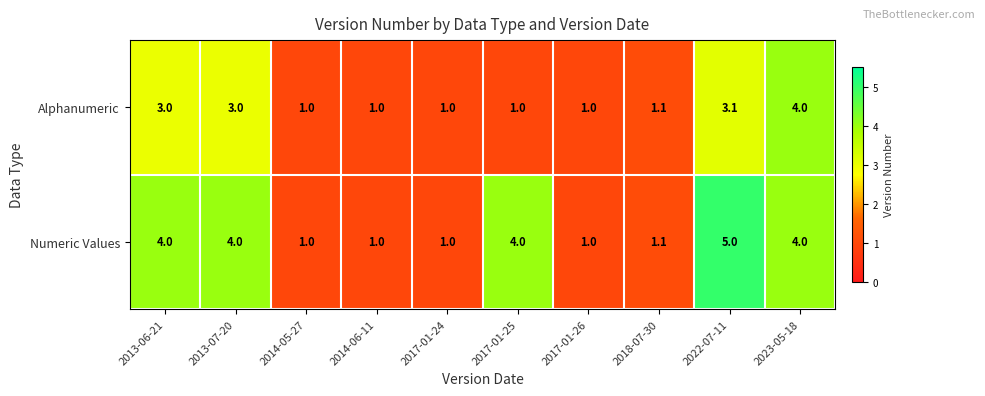

Between 2014-06-11 and 2017-01-25, which series saw the biggest shift?

Numeric Values